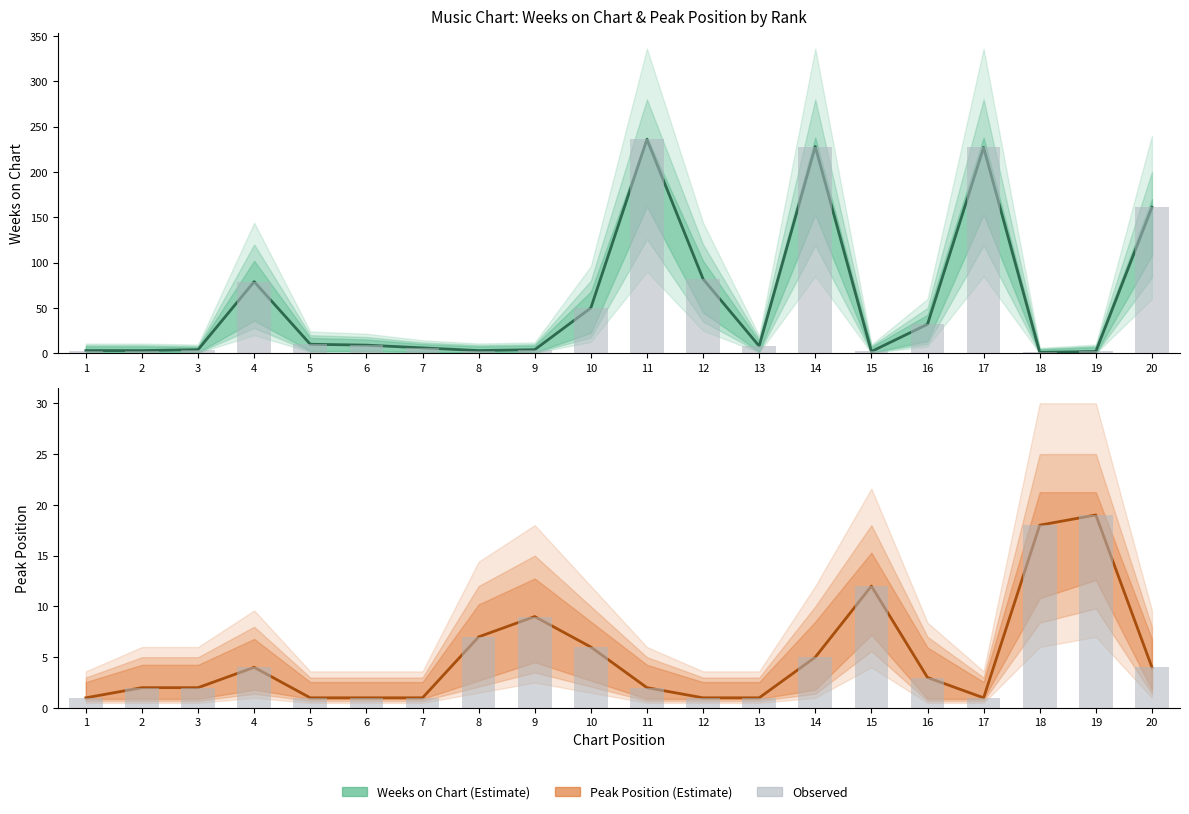

Rank the categories by Peak Position value from lowest to highest.

1, 5, 6, 7, 12, 13, 17, 2, 3, 11, 16, 4, 20, 14, 10, 8, 9, 15, 18, 19